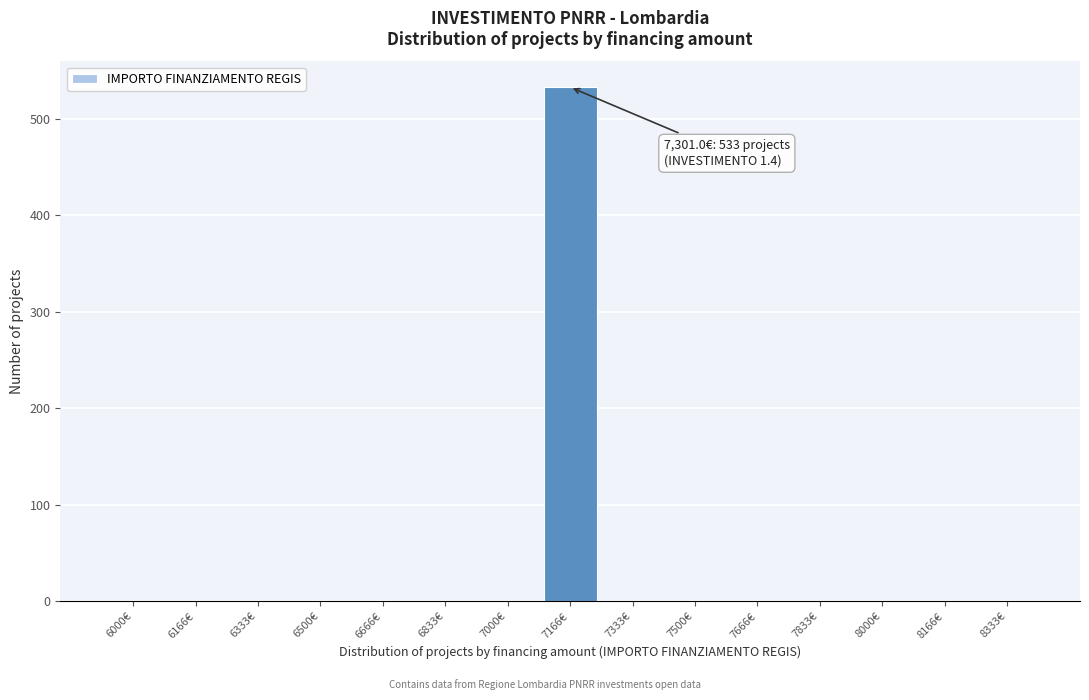

Reading left to right, transcribe all the data shown in this chart.

6000€=0	6166€=0	6333€=0	6500€=0	6666€=0	6833€=0	7000€=0	7166€=533	7333€=0	7500€=0	7666€=0	7833€=0	8000€=0	8166€=0	8333€=0